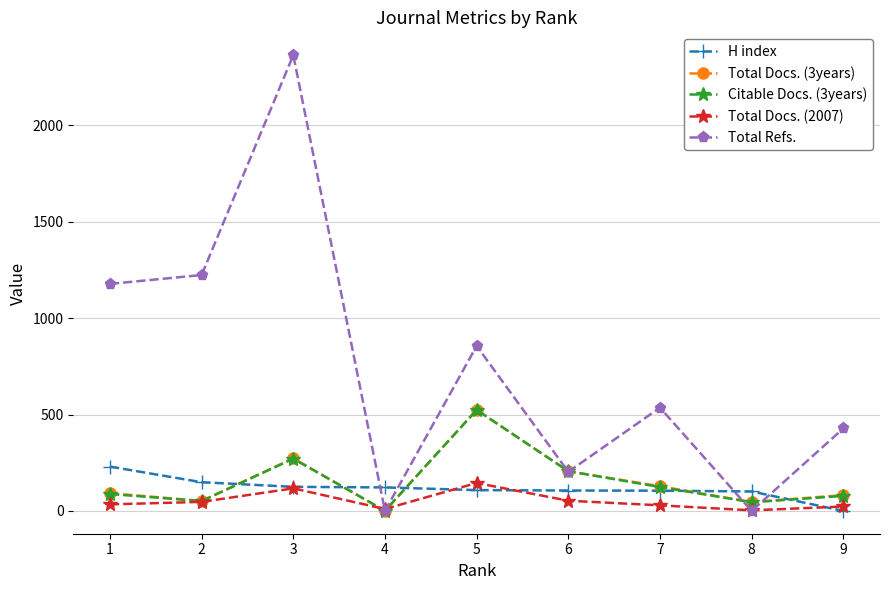

Which series has the largest total across all categories?

Total Refs.